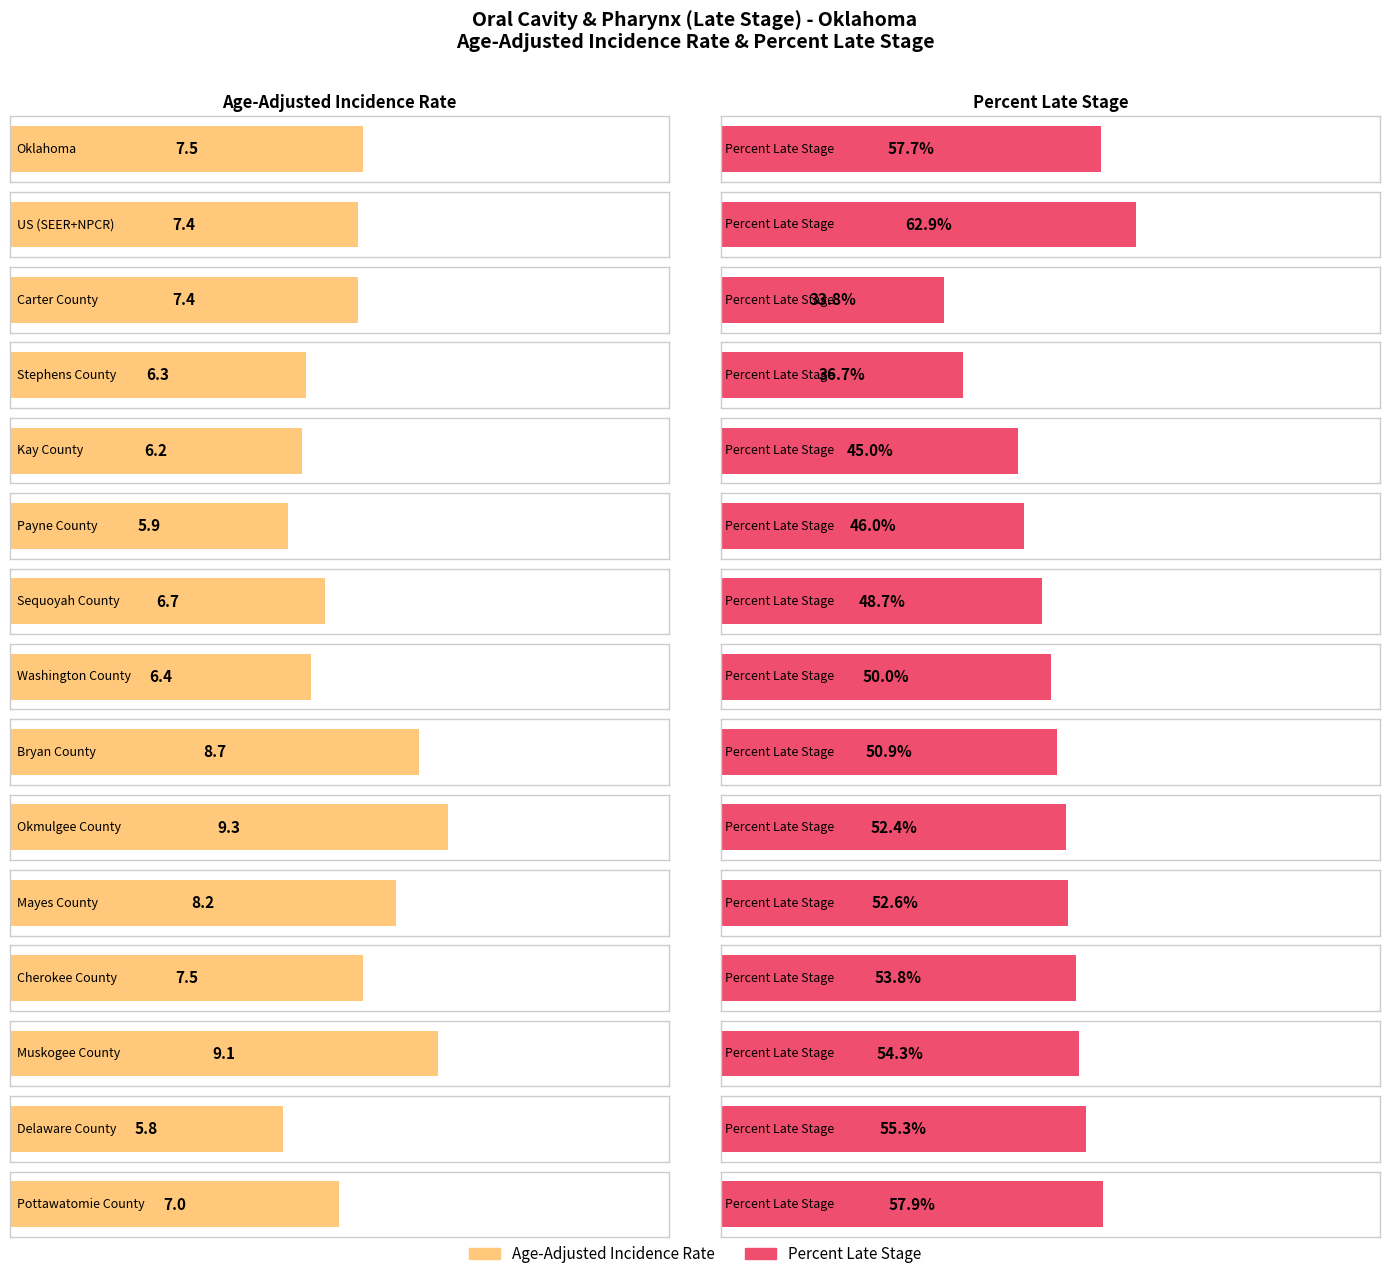

How many bars are there in total?

15